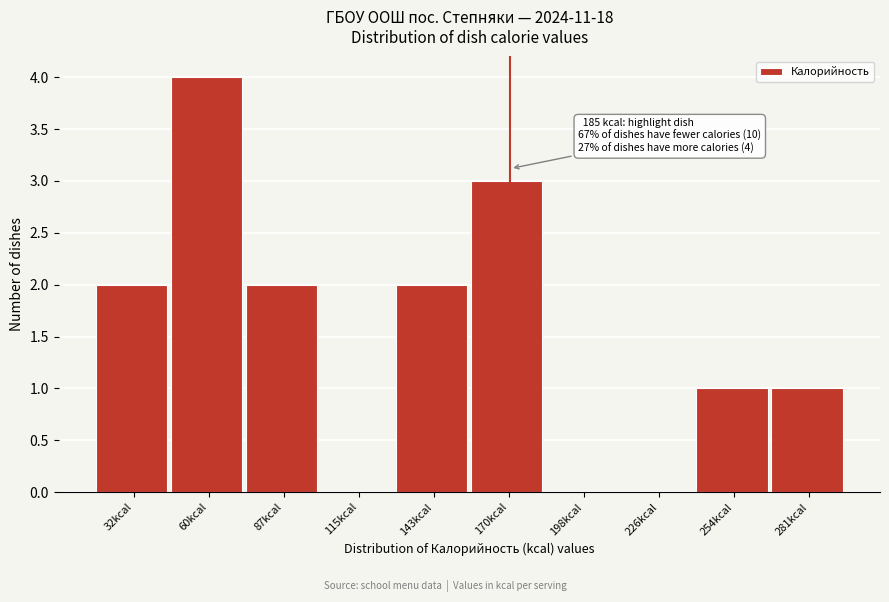

Reading right to left, what are all the values shown in this chart?

281kcal=1	254kcal=1	226kcal=0	198kcal=0	170kcal=3	143kcal=2	115kcal=0	87kcal=2	60kcal=4	32kcal=2